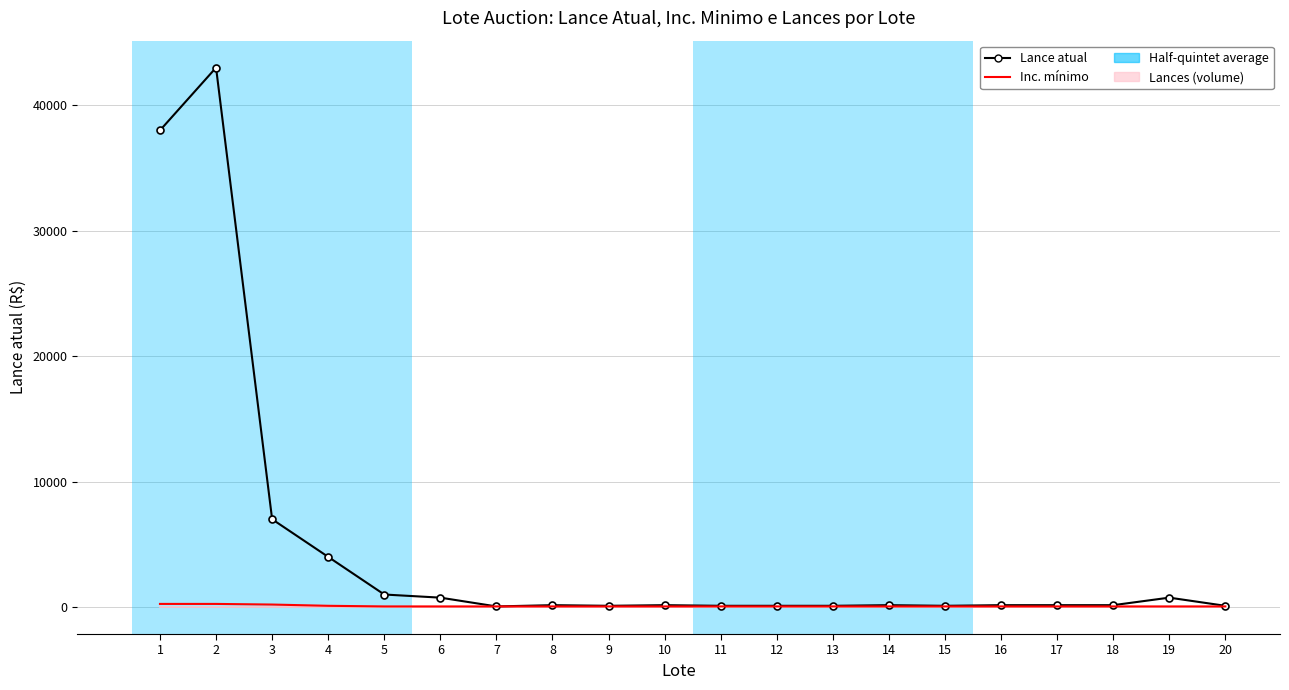

What is the greatest value displayed?

43000